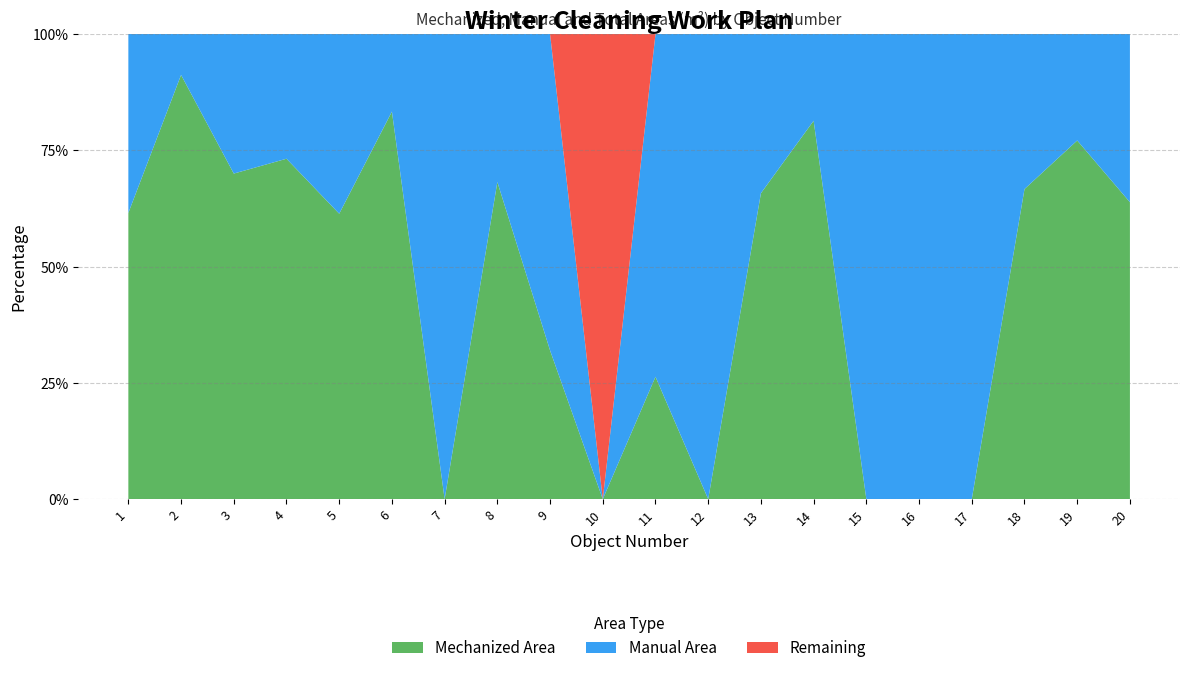

Is it true that Mechanized Area equals 0.0 at 17?

True